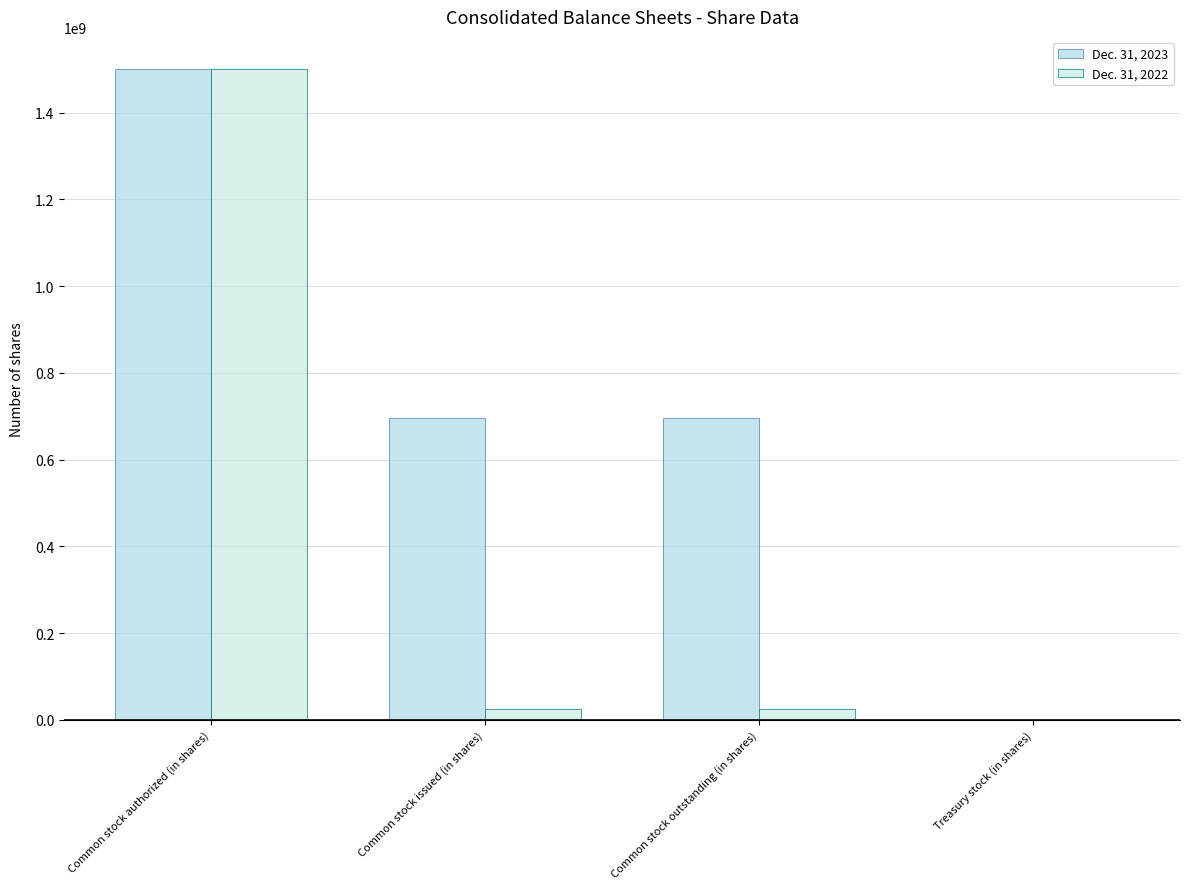

Rank the series by their maximum value, from highest to lowest.

Dec. 31, 2023, Dec. 31, 2022